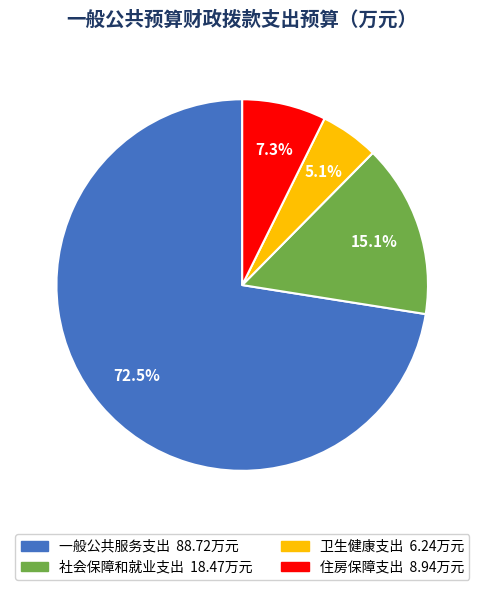

Combined, do 住房保障支出 and 一般公共服务支出 account for over 50%?

Yes